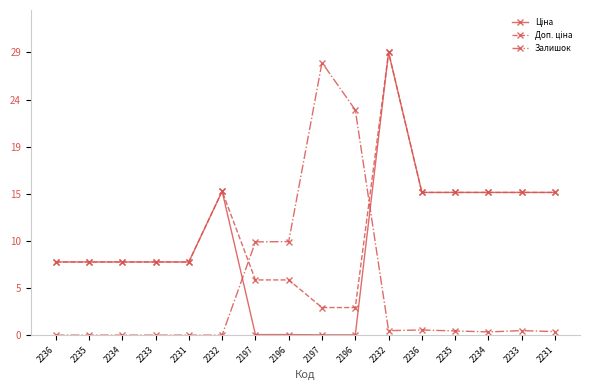

What is the value of the Доп. ціна point at the 2nd from the left?

7.6